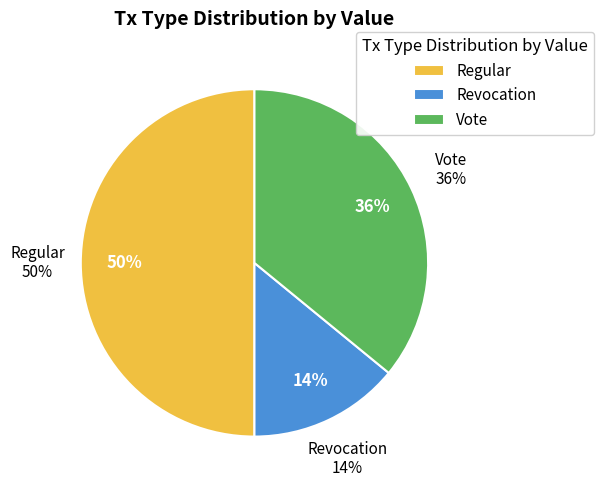

Is there a majority slice in this chart?

No